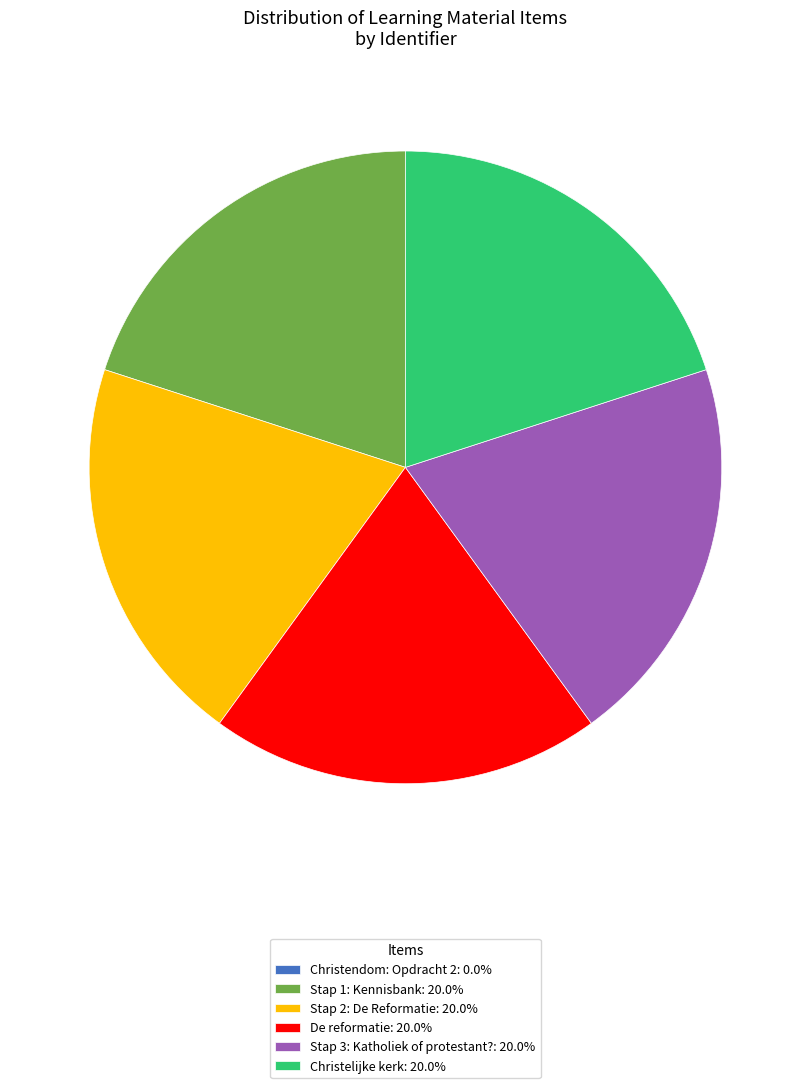

Is there any slice that represents more than half of the pie?

No